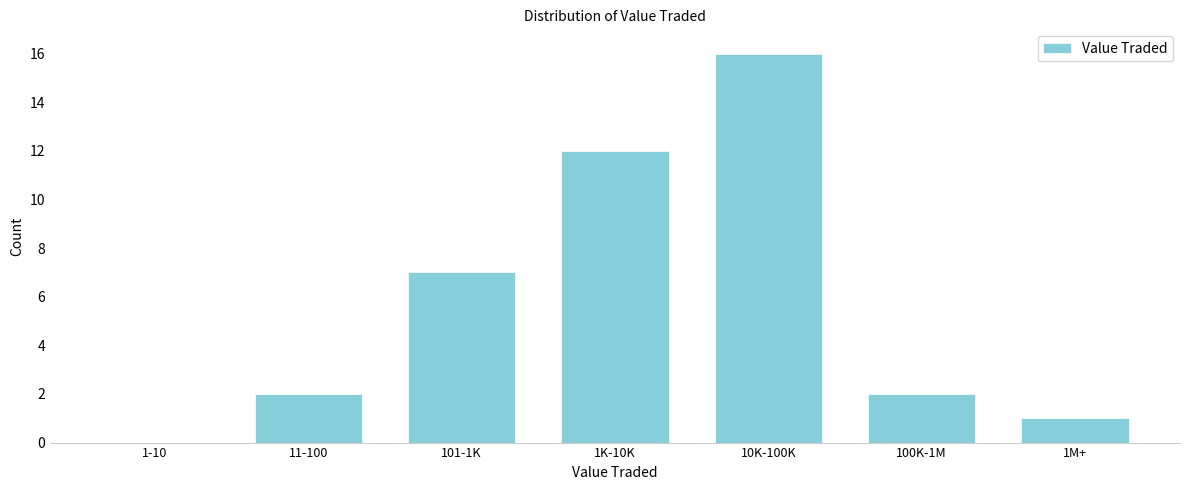

Reading left to right, list all the values displayed in this chart.

1-10=0	11-100=2	101-1K=7	1K-10K=12	10K-100K=16	100K-1M=2	1M+=1